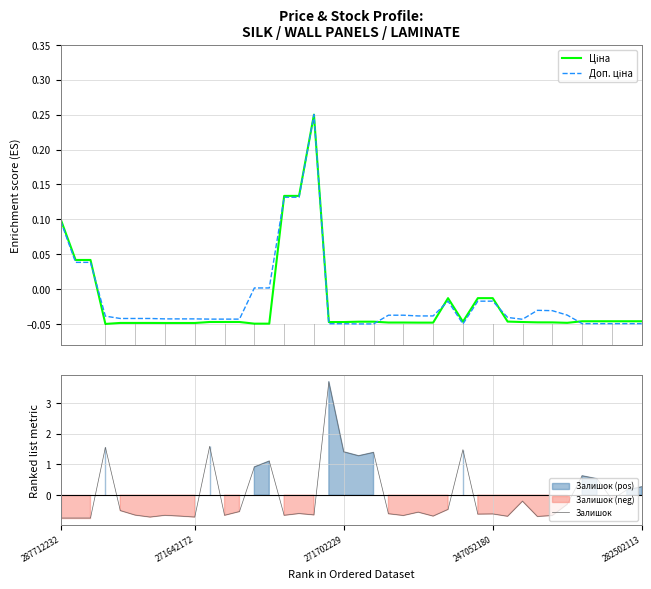

How many data points in Ціна are less than 0?

34